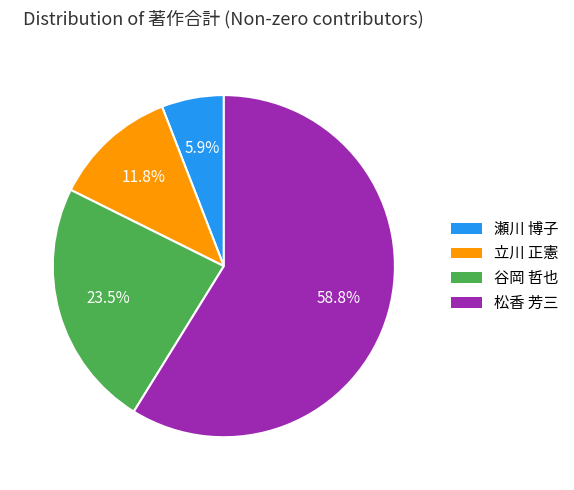

Does any single category account for the majority?

Yes